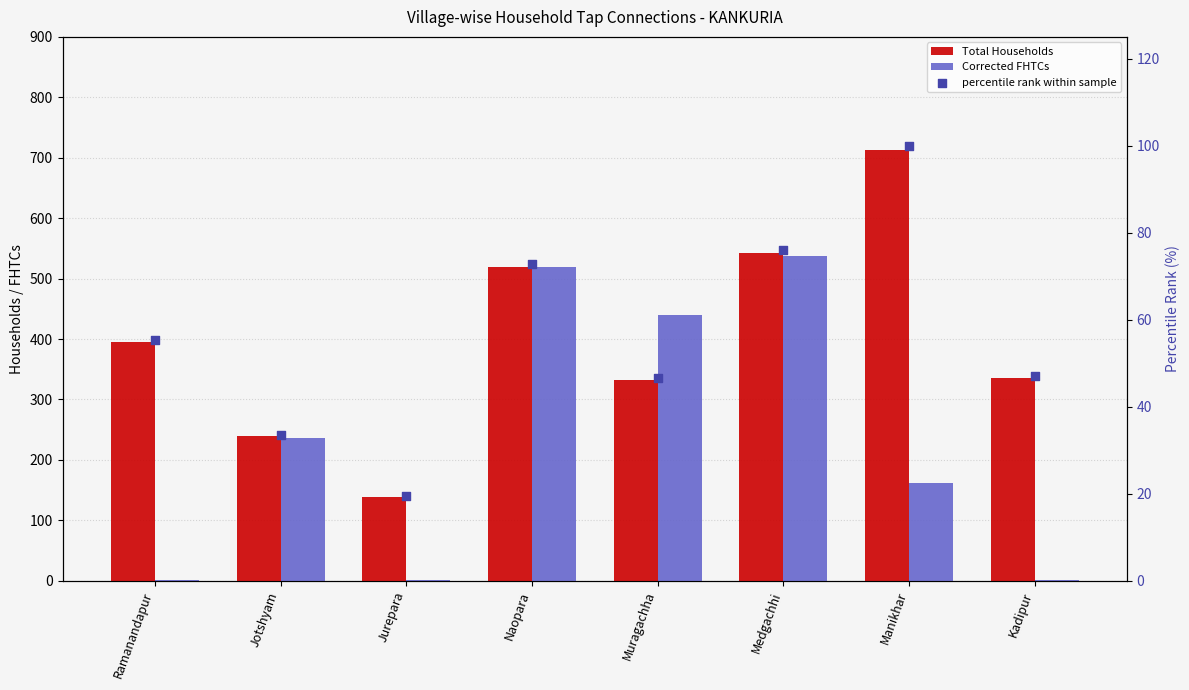

At which category is the sum across all series the highest?

Medgachhi